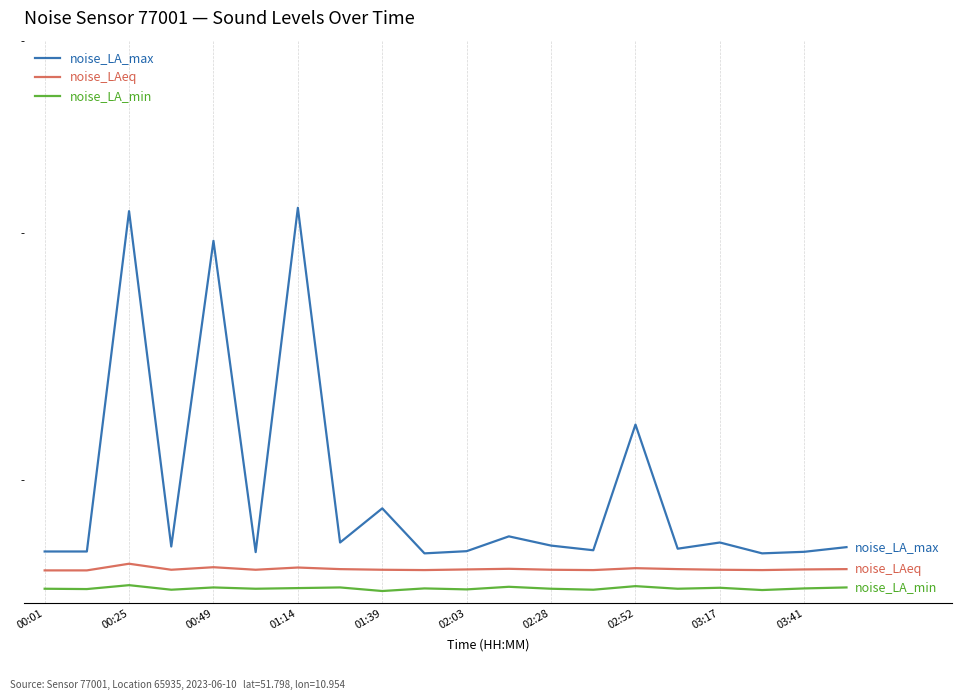

How many noise_LA_min values are between 26 and 27?

20